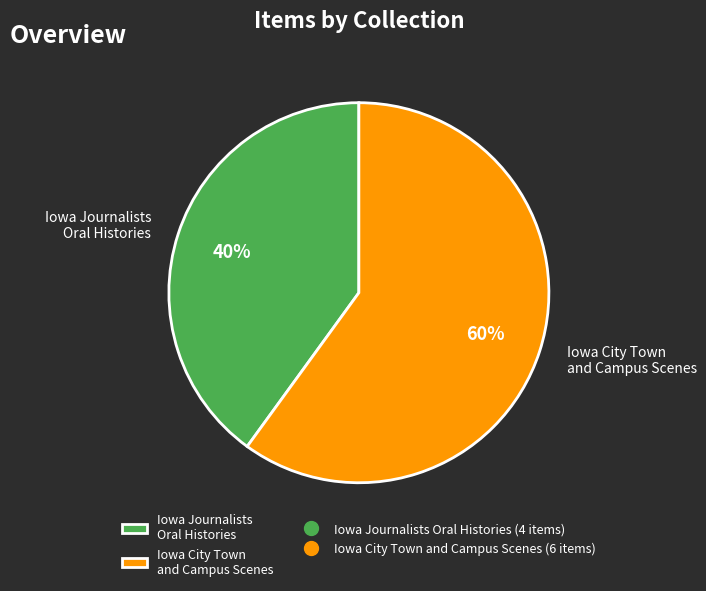

To the nearest percent, what portion does Iowa Journalists Oral Histories represent?

40%